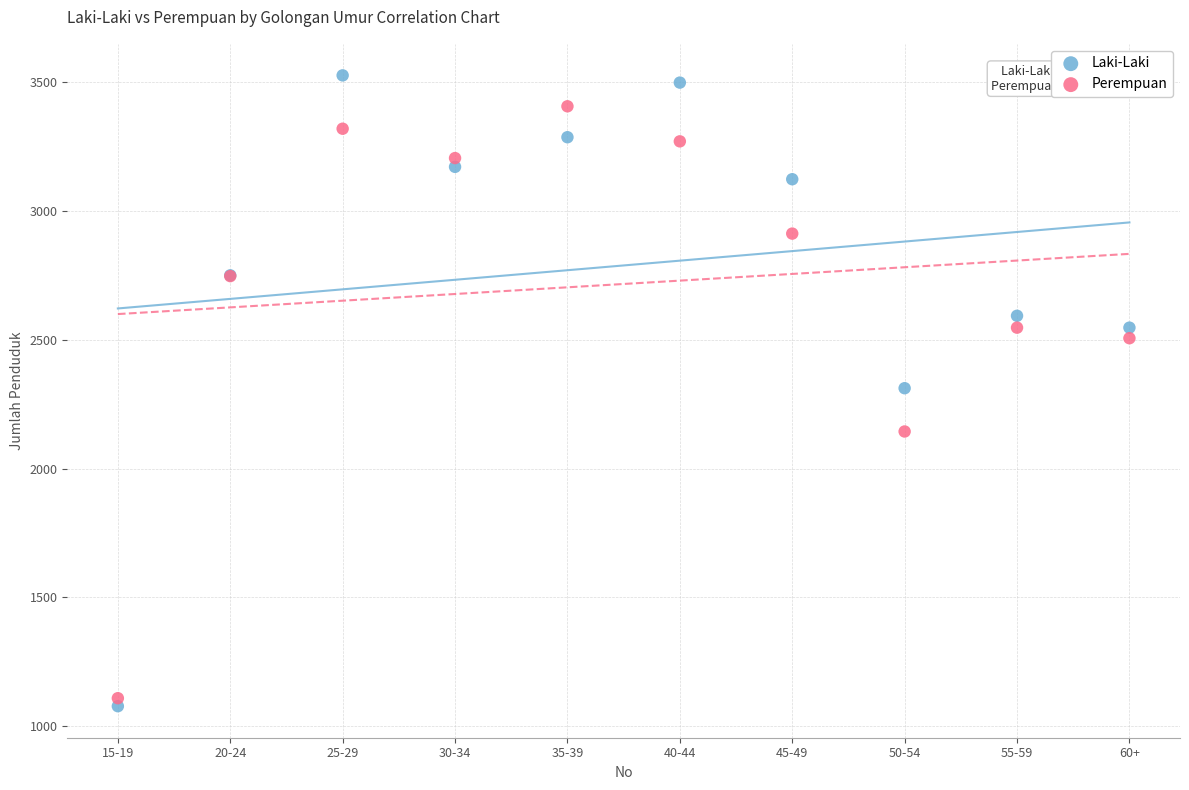

Which series reaches the maximum Y coordinate?

Laki-Laki